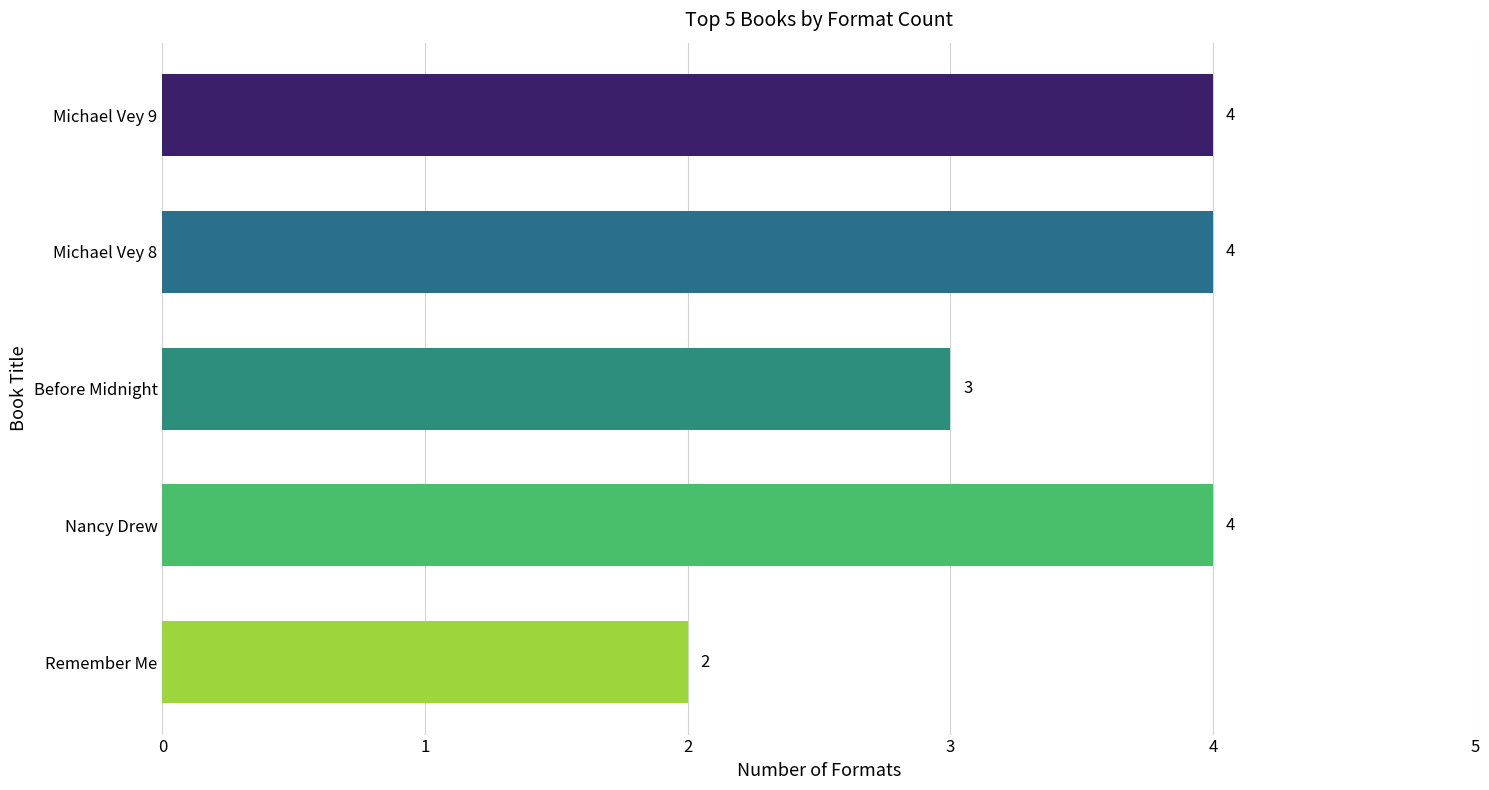

Approximately how many times larger is the value at Michael Vey 9 compared to Michael Vey 8?

1.0